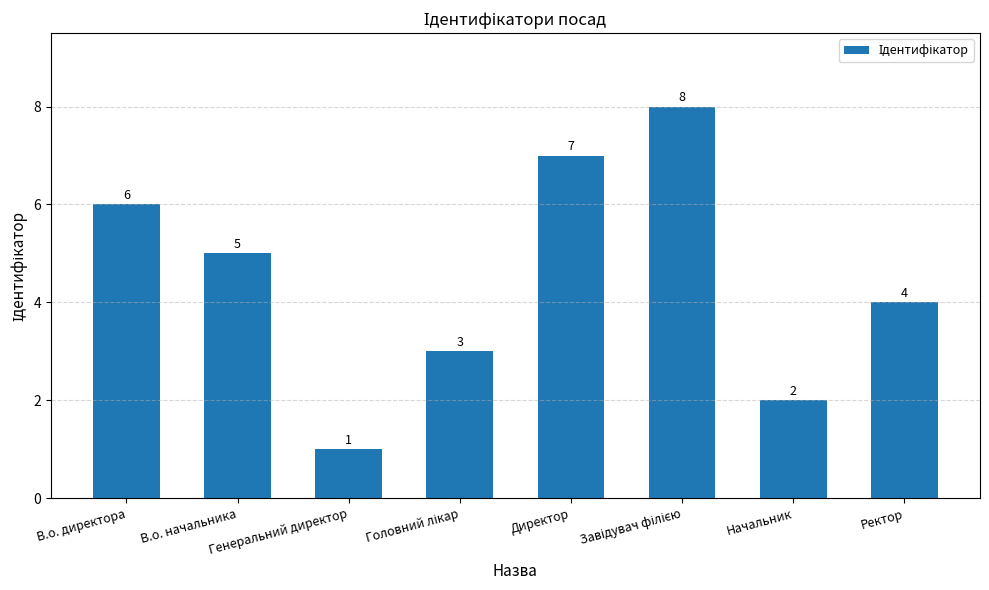

At which label does the data first exceed 5?

В.о. директора